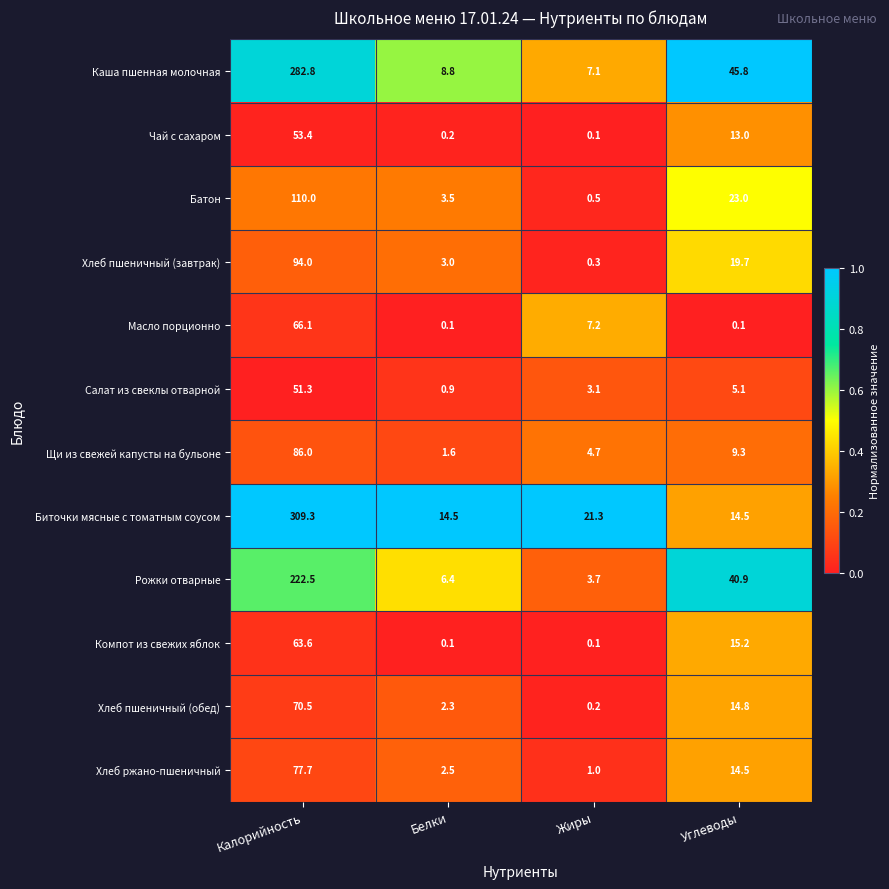

At how many categories does at least one series exceed 0?

4